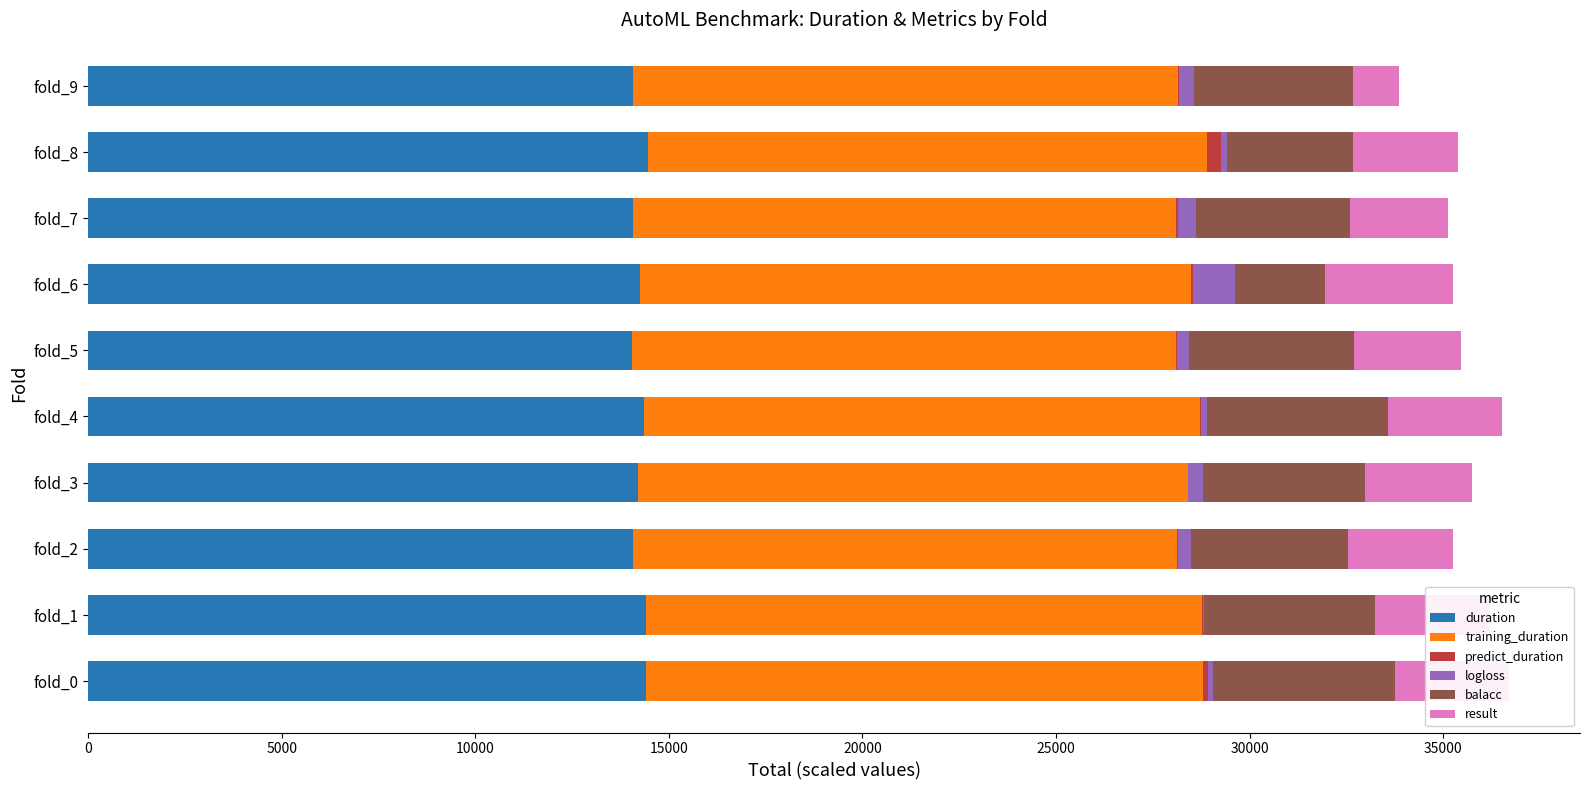

What is the maximum value for duration?

14460.9